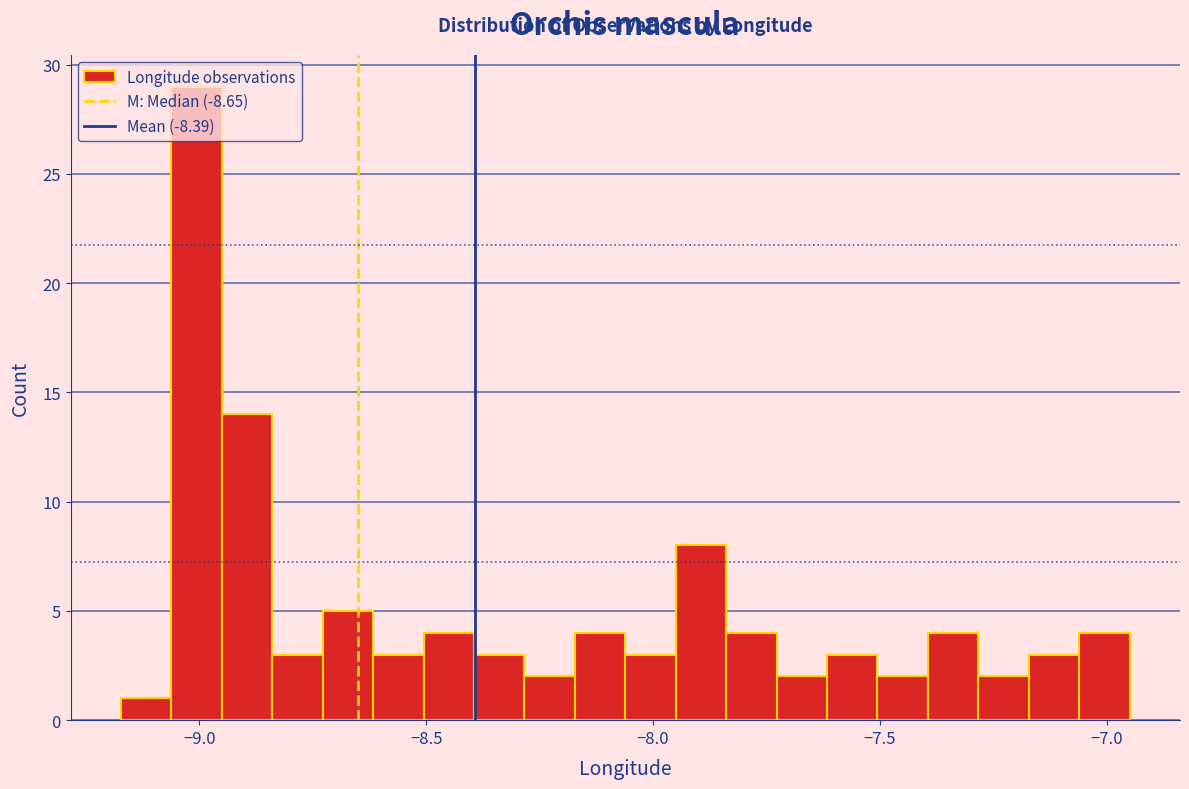

Around what value on the x-axis is the tallest bar? Give the approximate position of its centre, as read against the axis.

-9.00